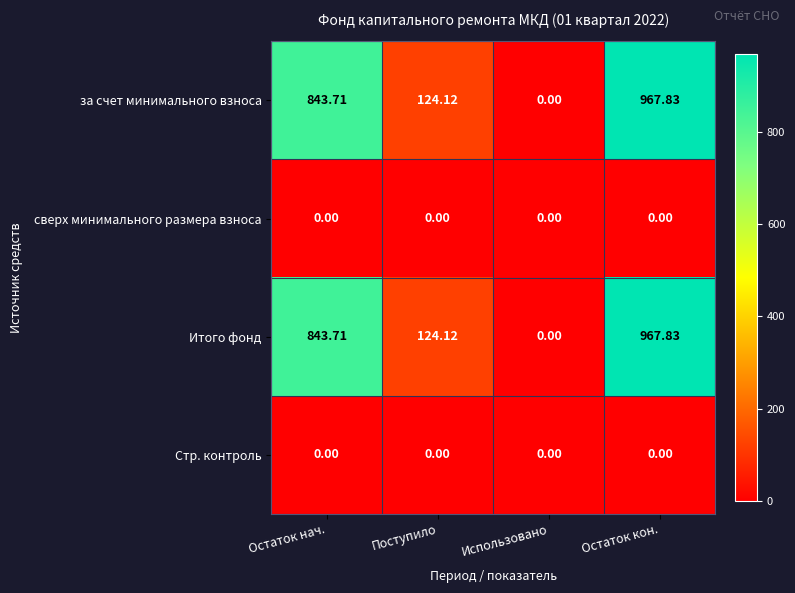

At which category is the sum across all series the highest?

Остаток кон.